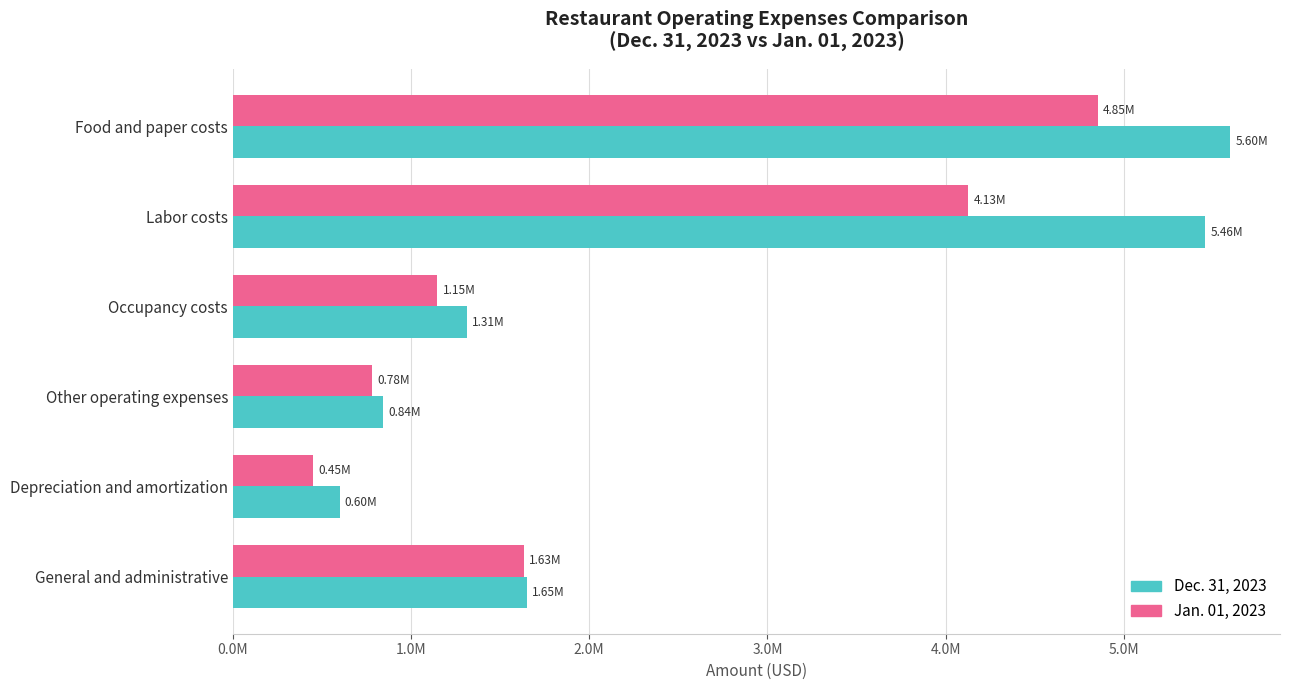

Reading left to right, what are all the values shown in this chart?

Dec. 31, 2023: 5597167	5458351	1312717	841894	598540	1650755
Jan. 01, 2023: 4854321	4126837	1147744	780564	449038	1633829